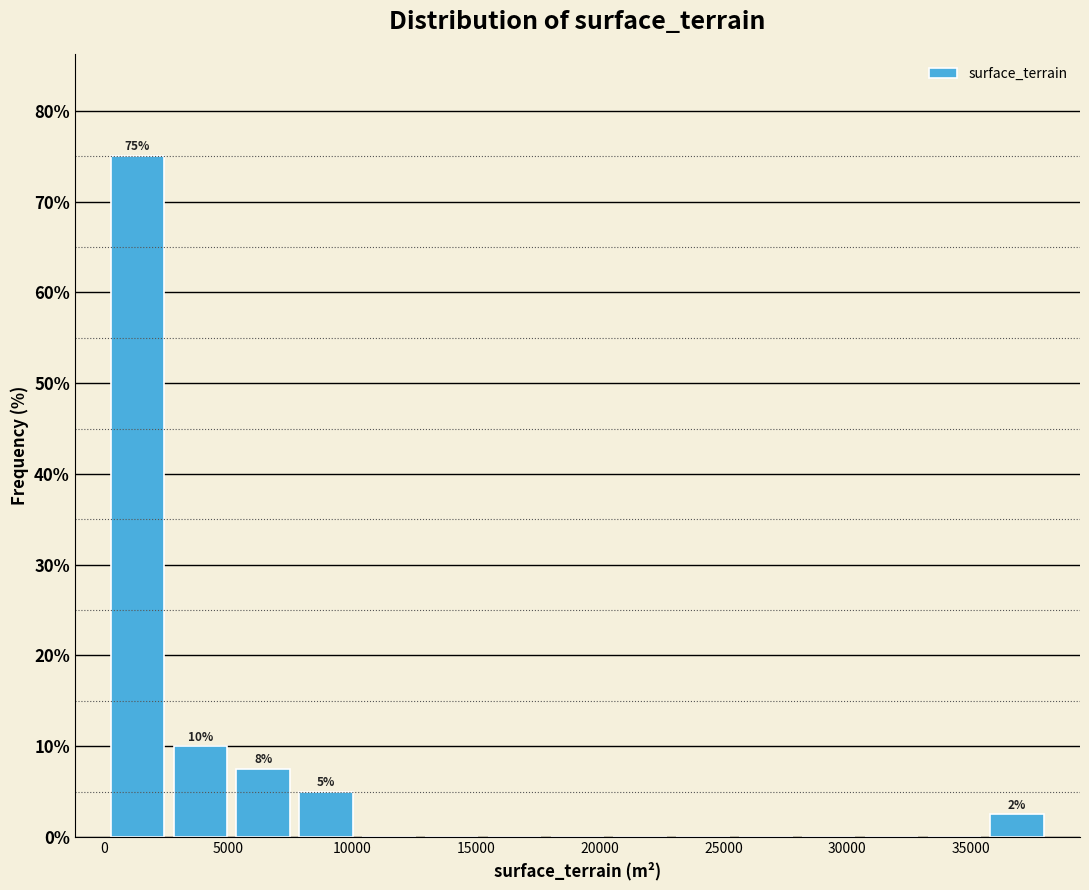

Which range on the x-axis has the tallest bar?

0 to 2500